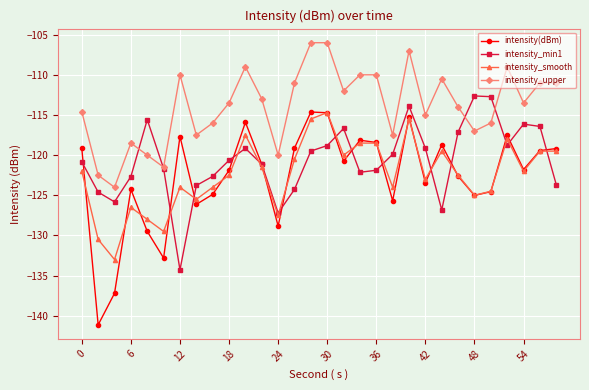

Which series has the widest spread of values?

intensity(dBm)